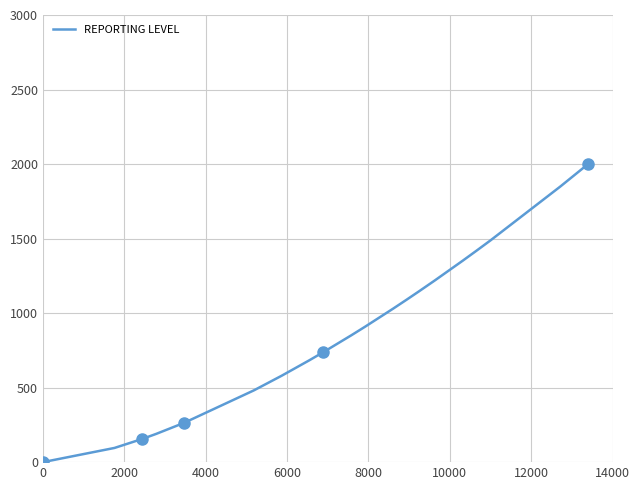

What is the maximum value shown in the chart?

2000.0